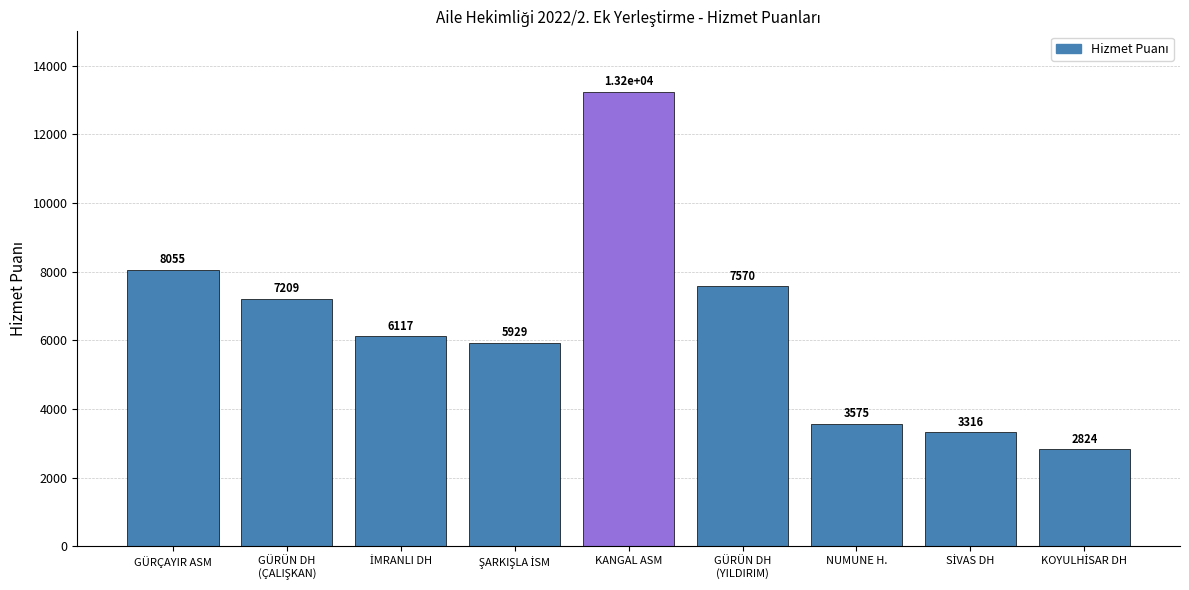

Reading left to right, what are all the values shown in this chart?

8055	7209	6117	5929	13236	7570	3575	3316	2824